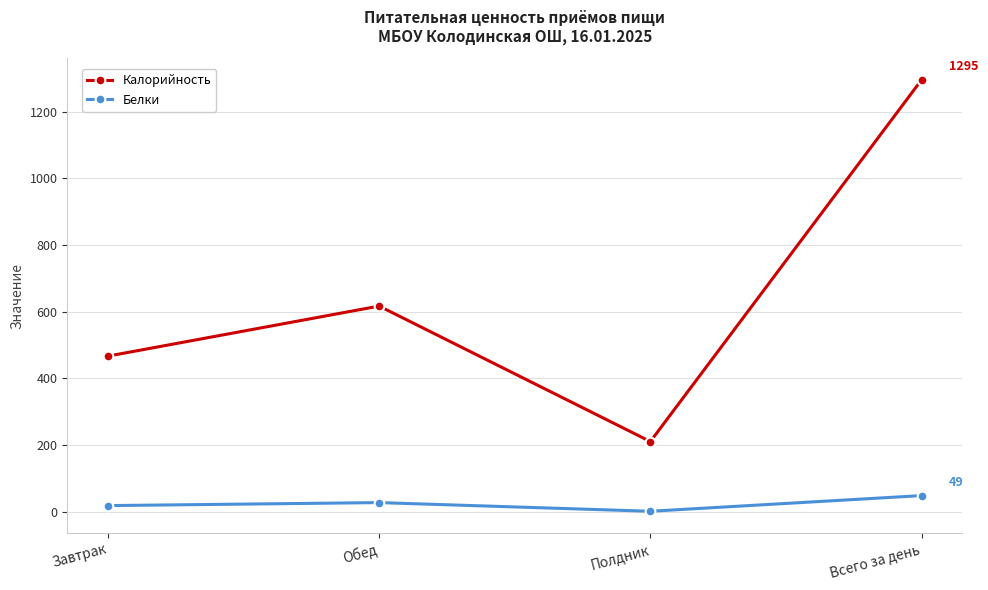

What is the average value of the Калорийность series?

648